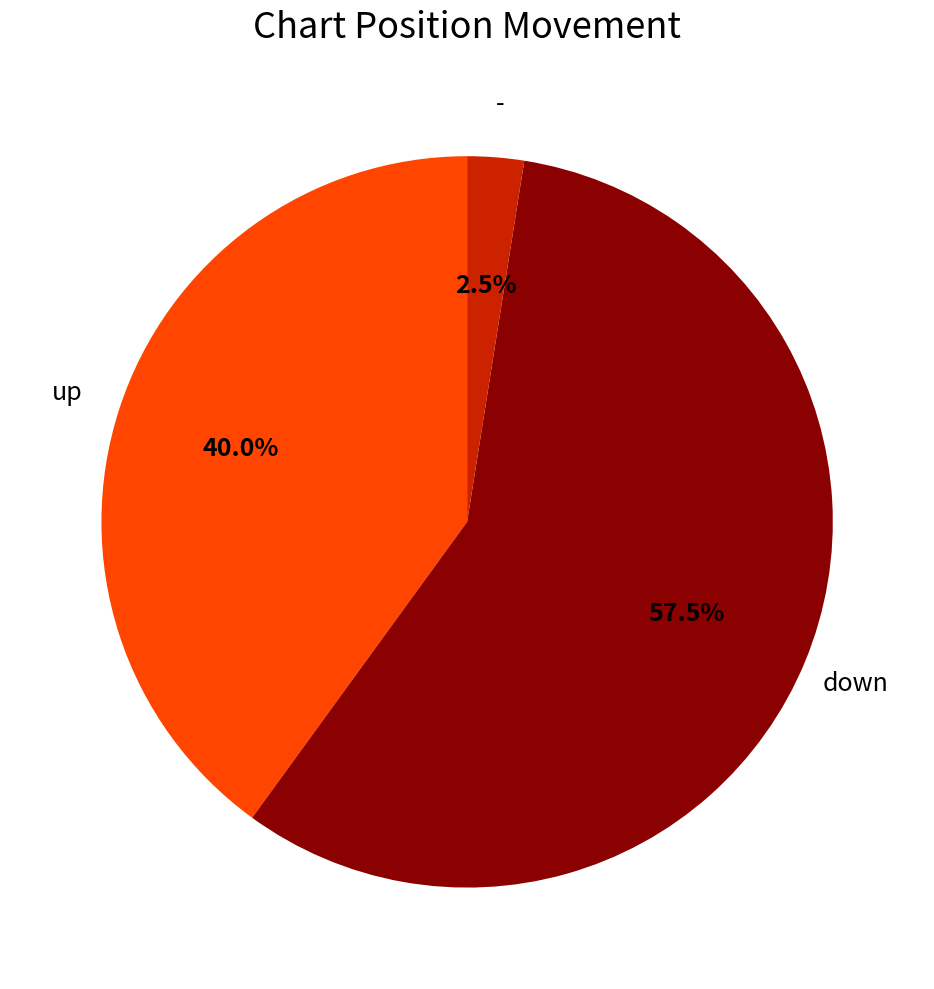

Does any single category account for the majority?

Yes